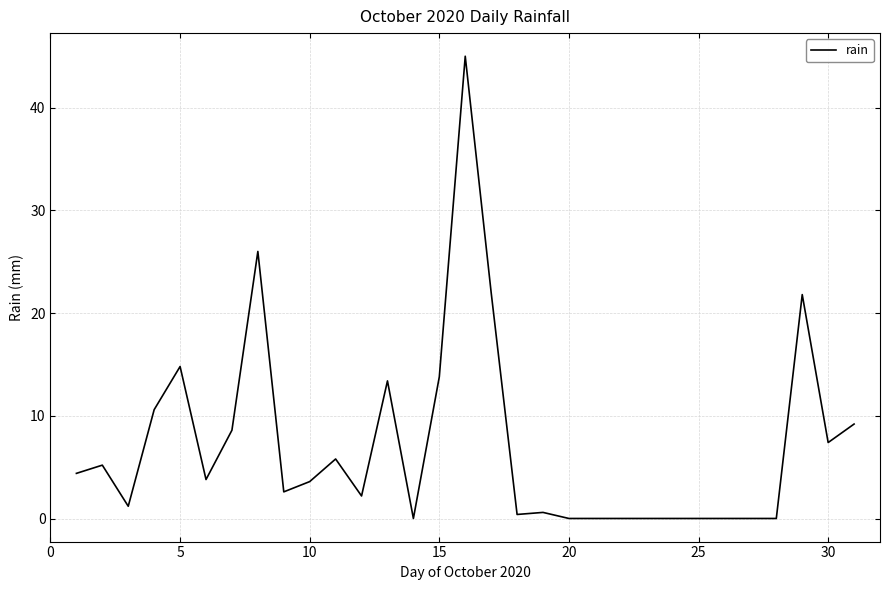

Does the chart display data point markers on the line(s)?

No